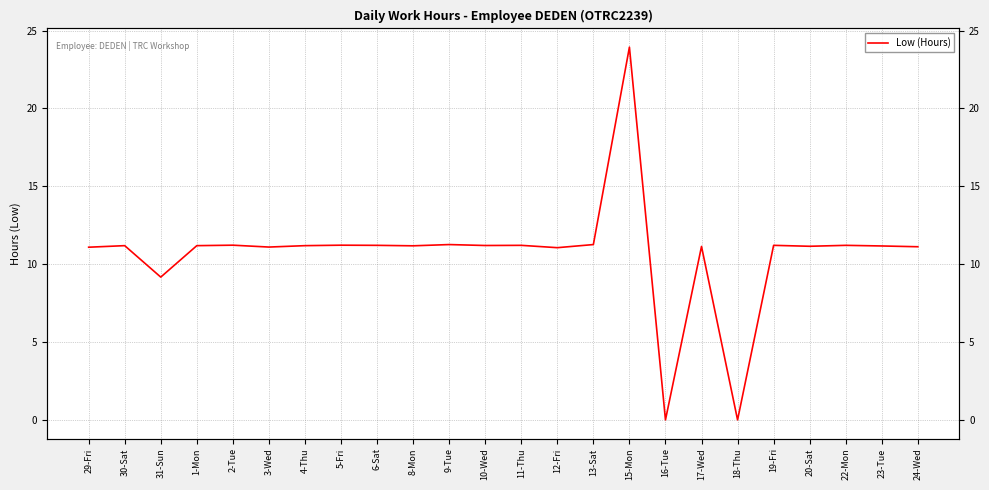

How many values are above zero?

22